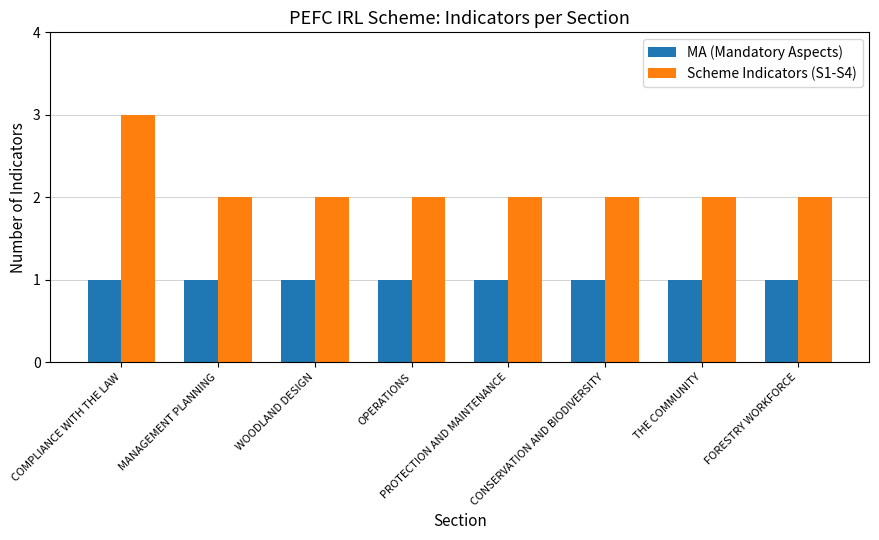

What position from the left is COMPLIANCE WITH THE LAW?

1